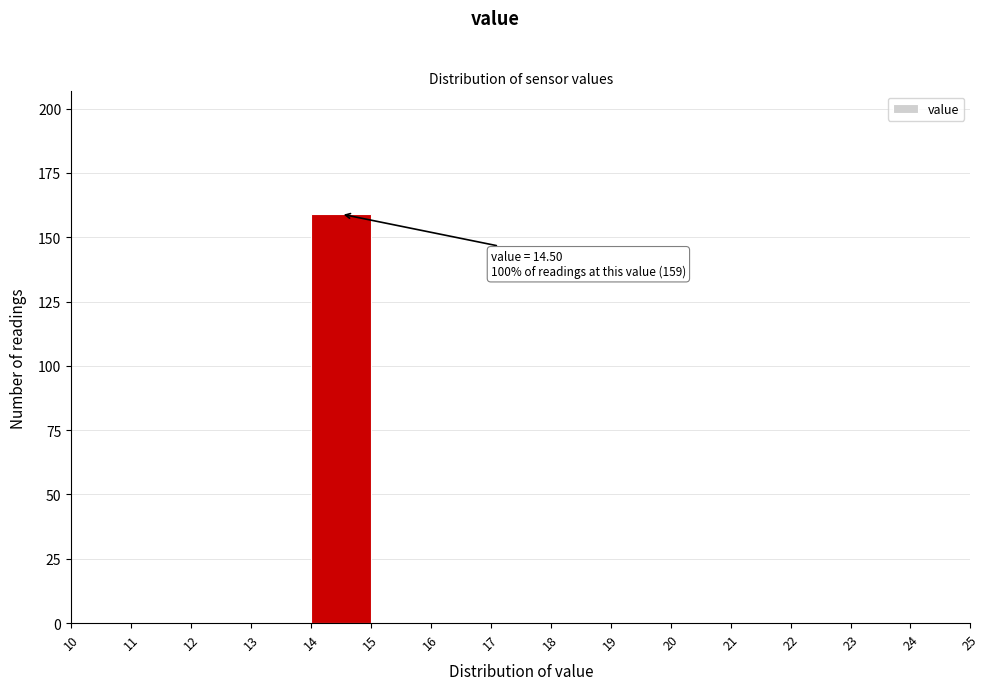

Which range on the x-axis has the tallest bar?

14 to 15